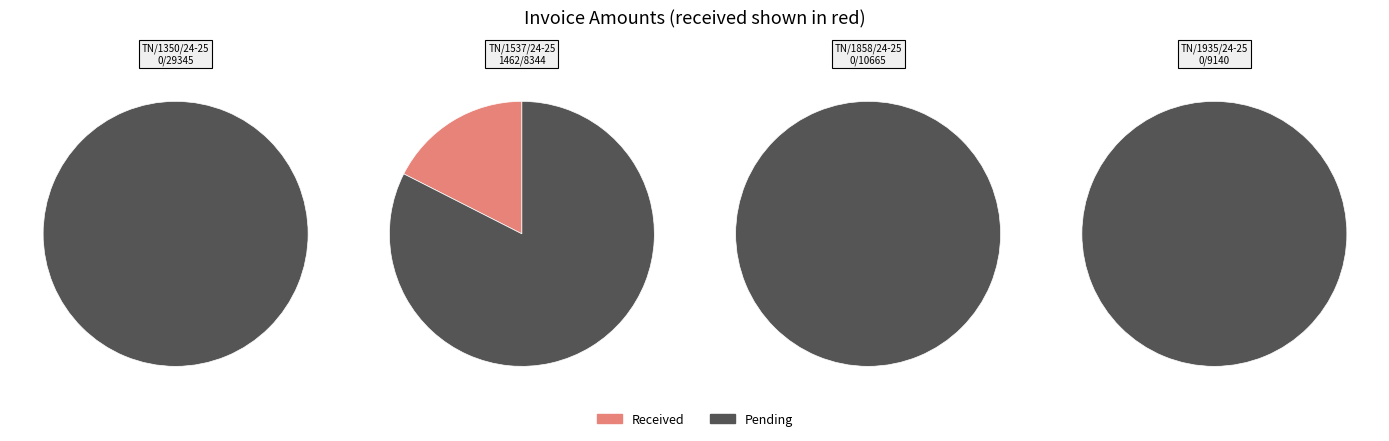

The TN/1537/24-25 slice represents 8% of the pie. True or false?

False